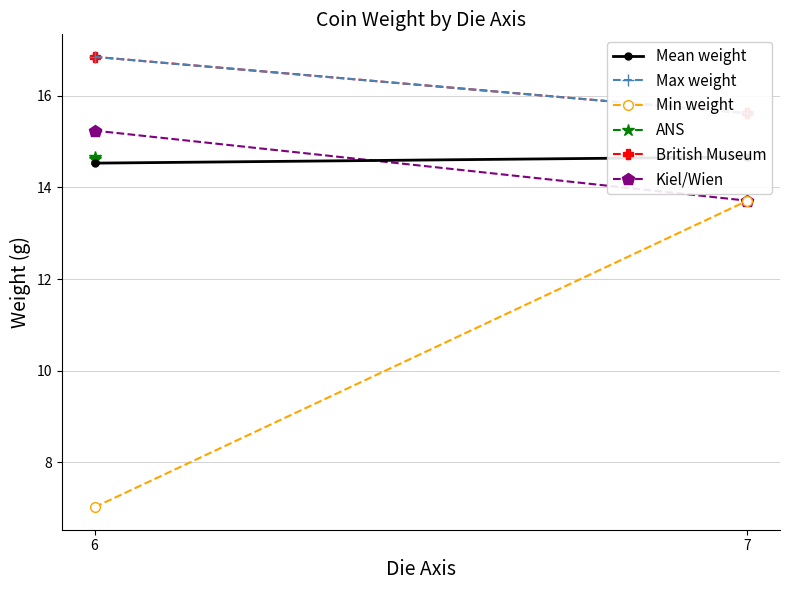

Between 6 and 7, which series saw the biggest shift?

Min weight